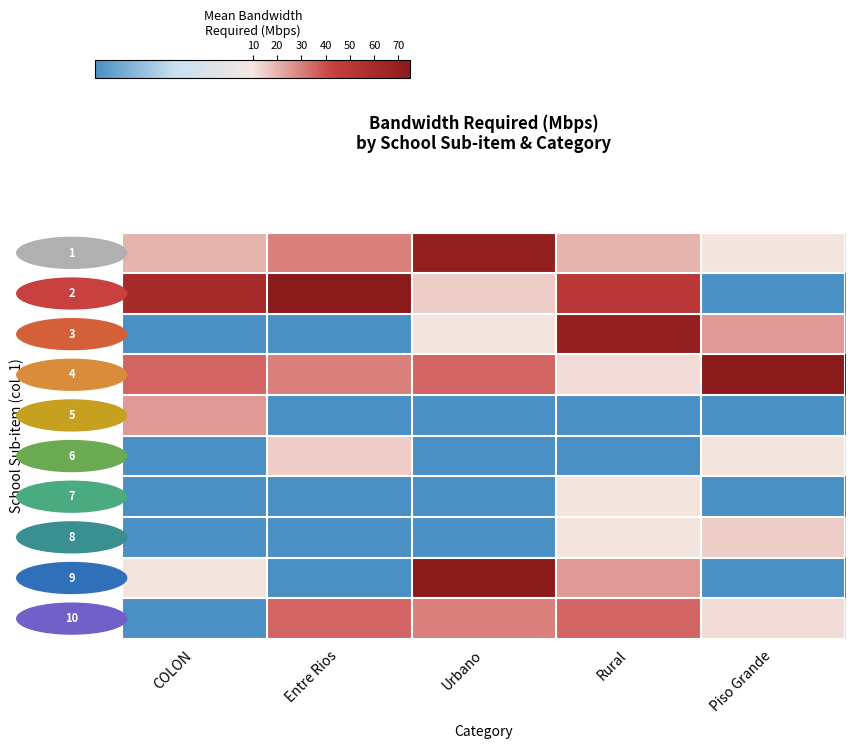

Count the number of categories in the chart.

5